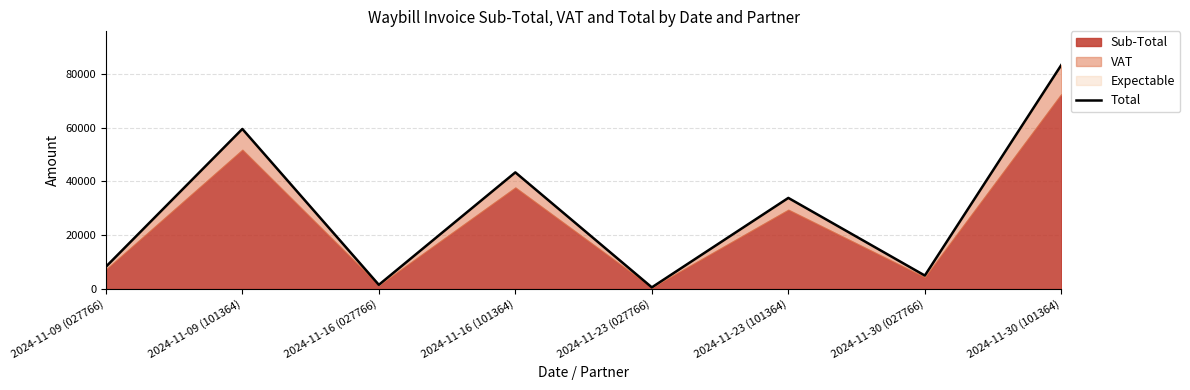

Does the chart display data point markers on the line(s)?

No